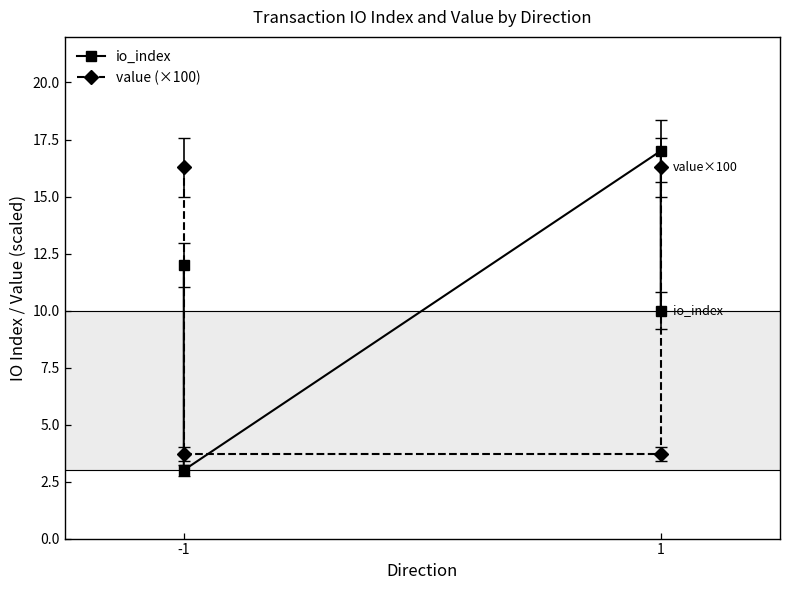

What is the sum of the value (×100) values at -1 and 1?

20.0